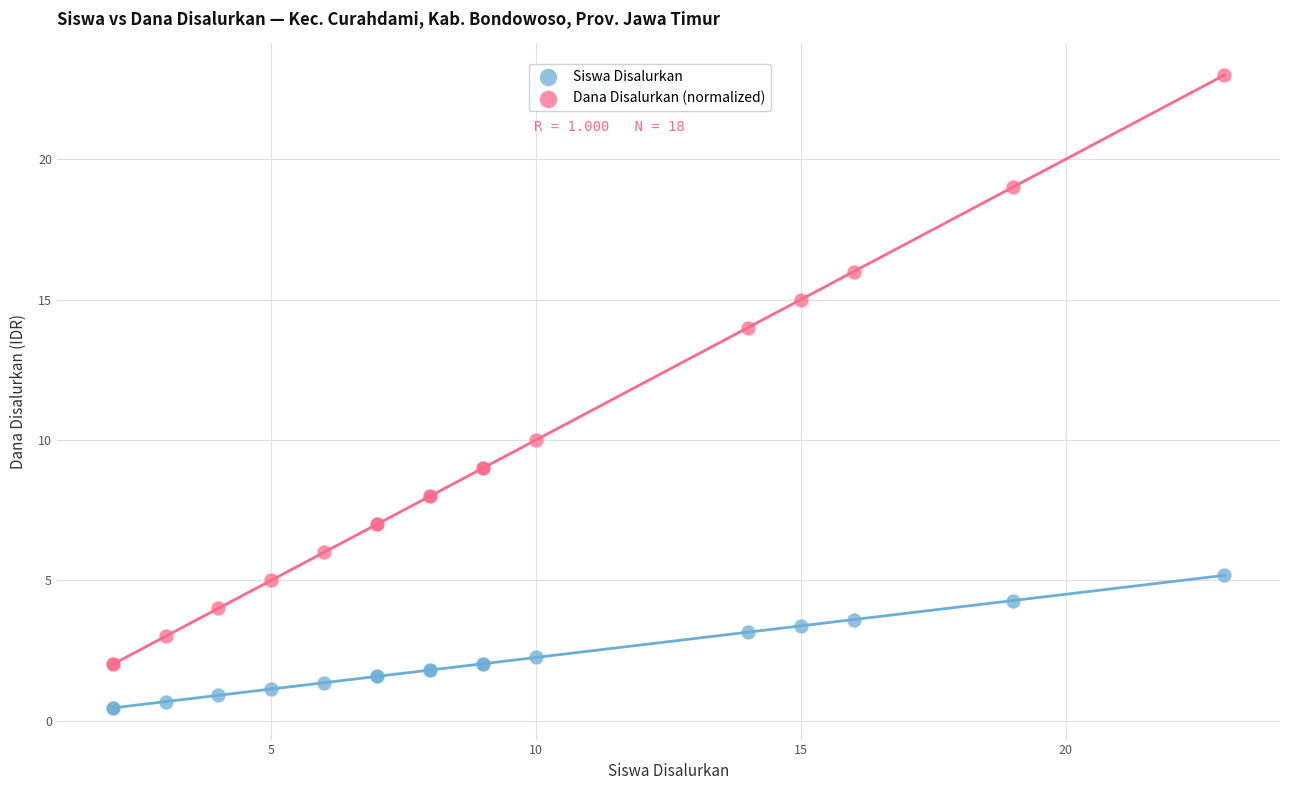

Which series has the widest spread of Y values?

Dana Disalurkan (normalized)